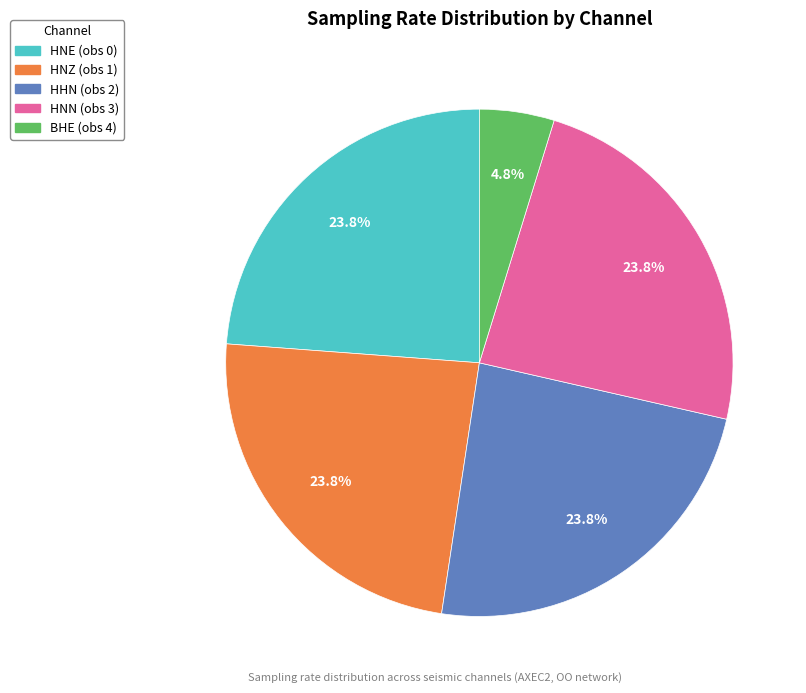

How many slices are in this pie chart?

5